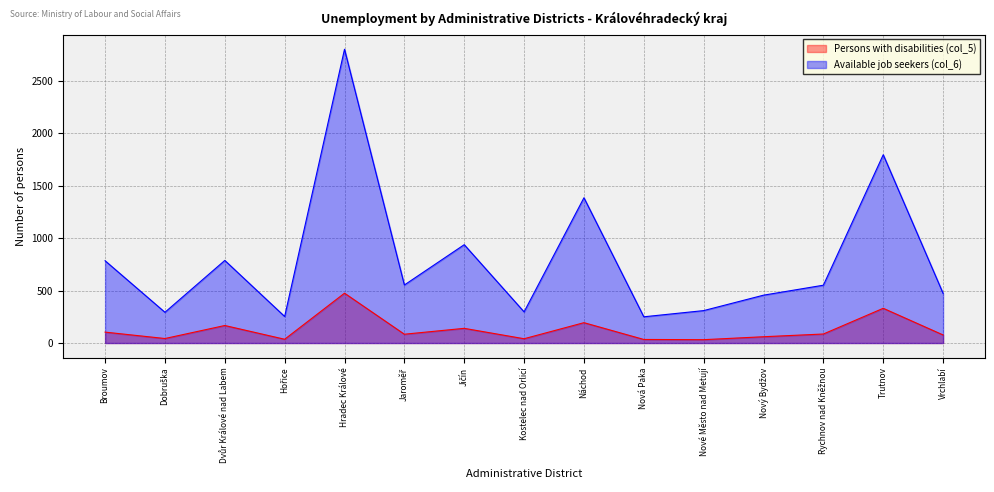

Where does the Persons with disabilities (col_5) series first go above 84?

Broumov